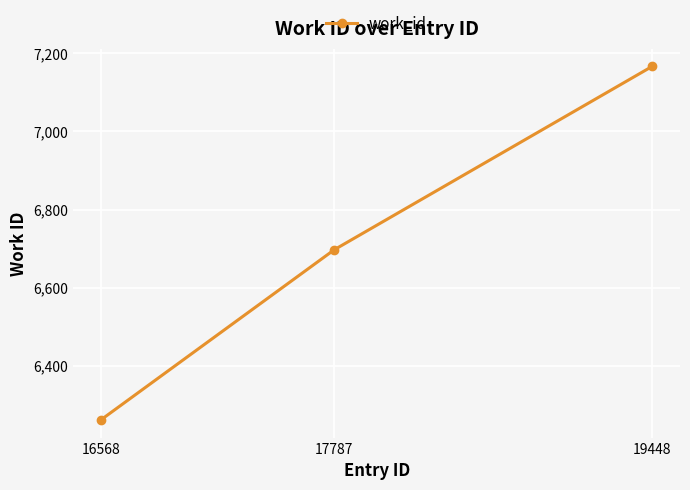

Read the value at 19448, to the nearest 100.

7200